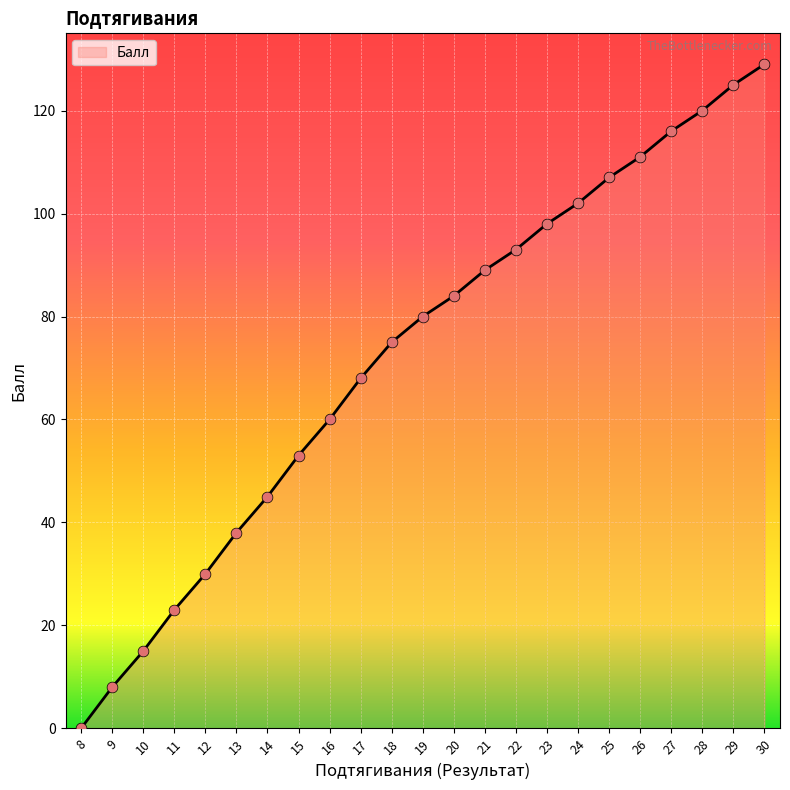

Approximately how many times larger is the value at 25 compared to 11?

4.7